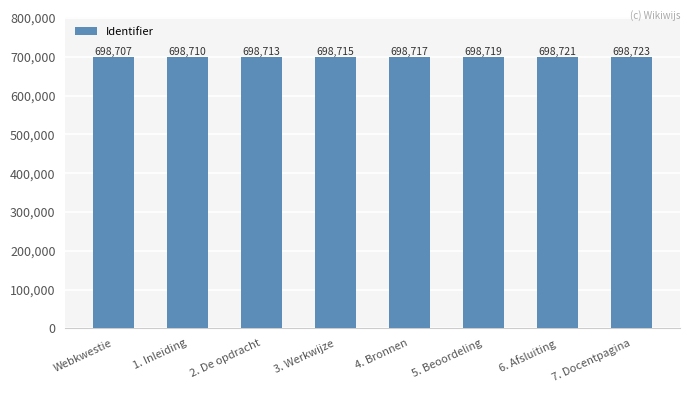

What is the value of the 1st bar from the left?

698707